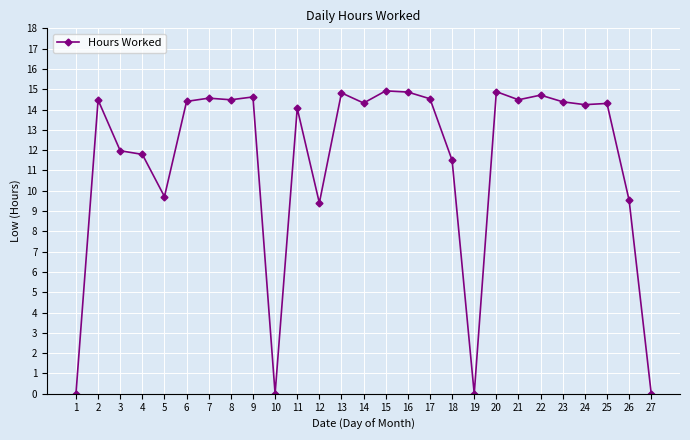

Count the number of data series in this chart.

1